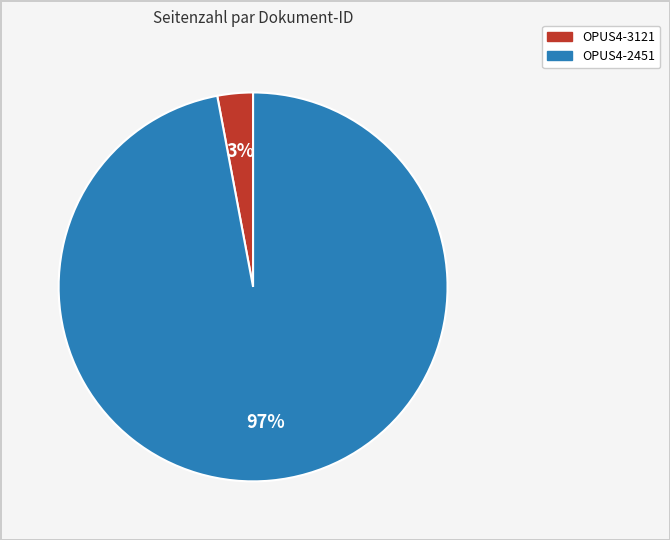

The OPUS4-3121 slice represents 3% of the pie. True or false?

True